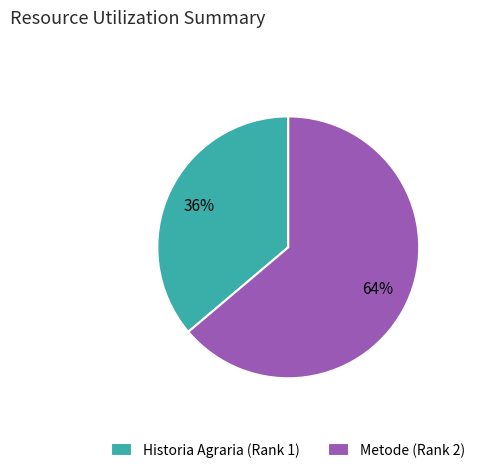

Is there a majority slice in this chart?

Yes